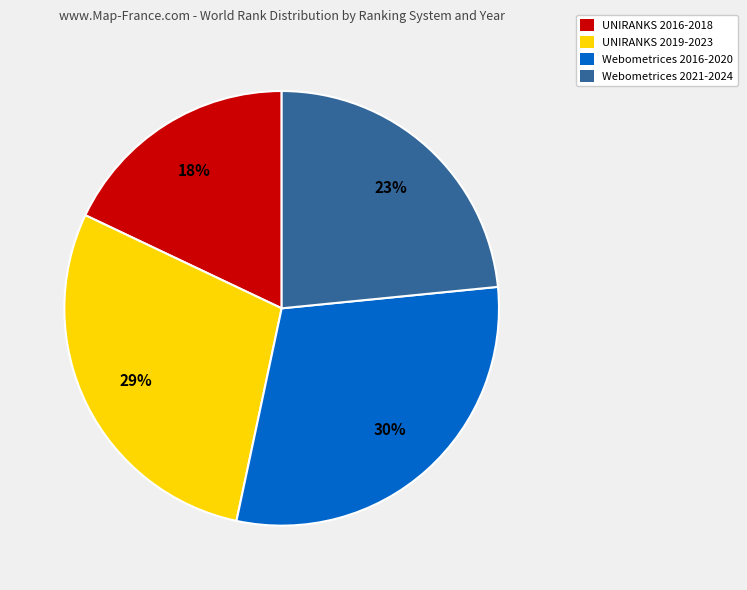

To the nearest percent, what percentage of the pie is UNIRANKS 2016-2018?

18%